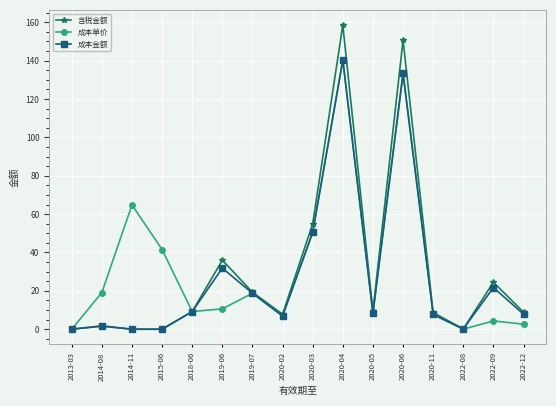

Is it true that 成本金额 equals 31.9 at 2019-06?

True